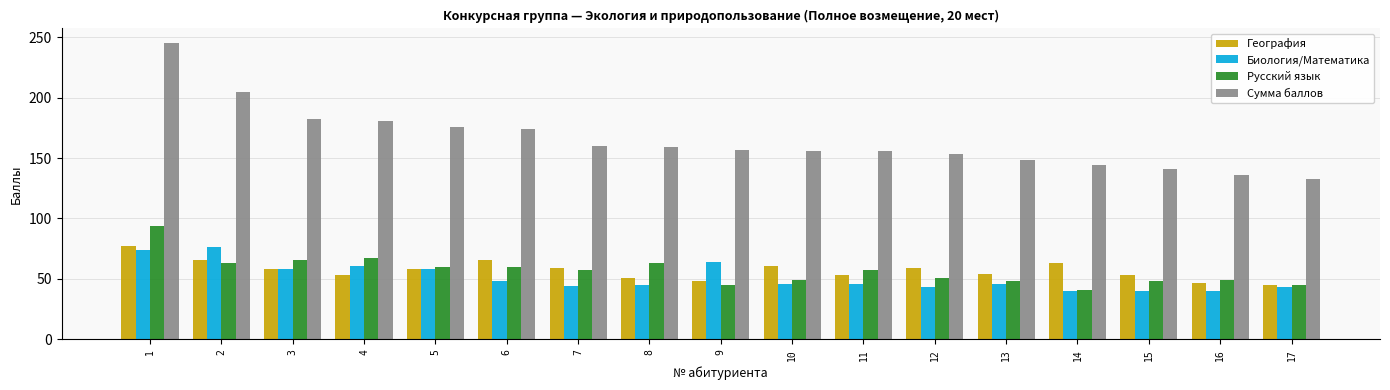

How many groups of bars are there?

17